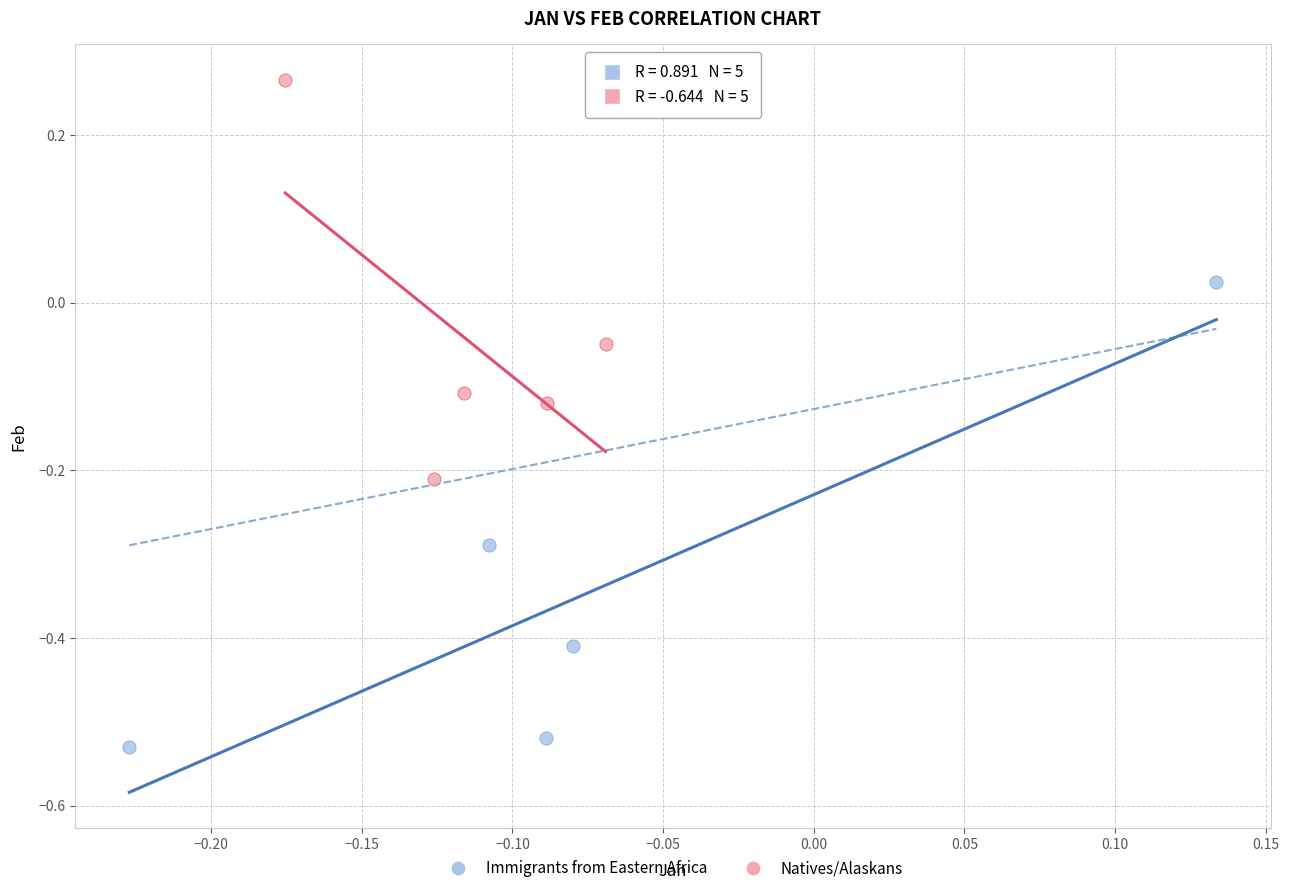

Which series has the largest Y range (max minus min)?

Immigrants from Eastern Africa